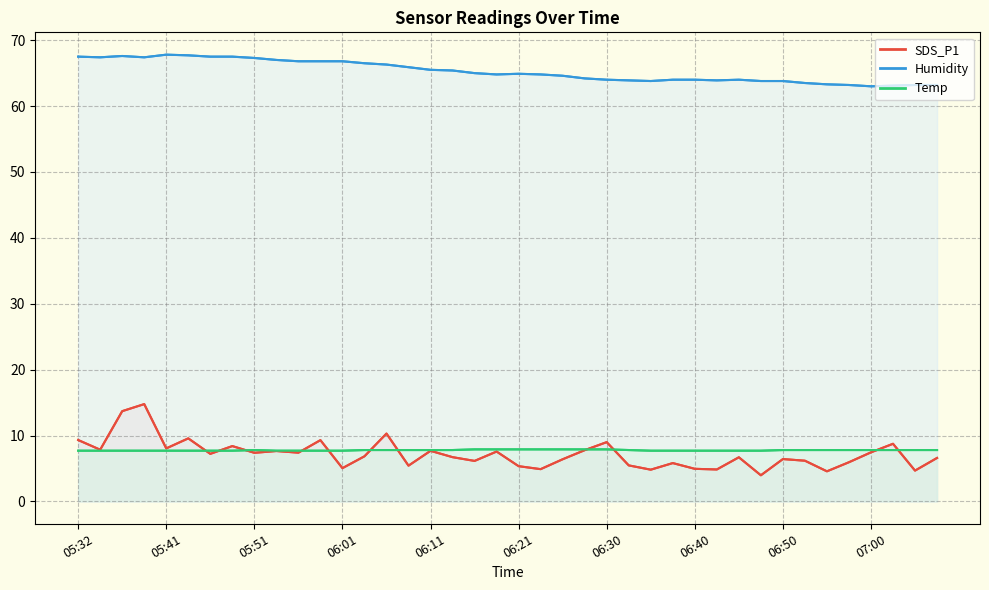

How many categories are shown in the chart?

40